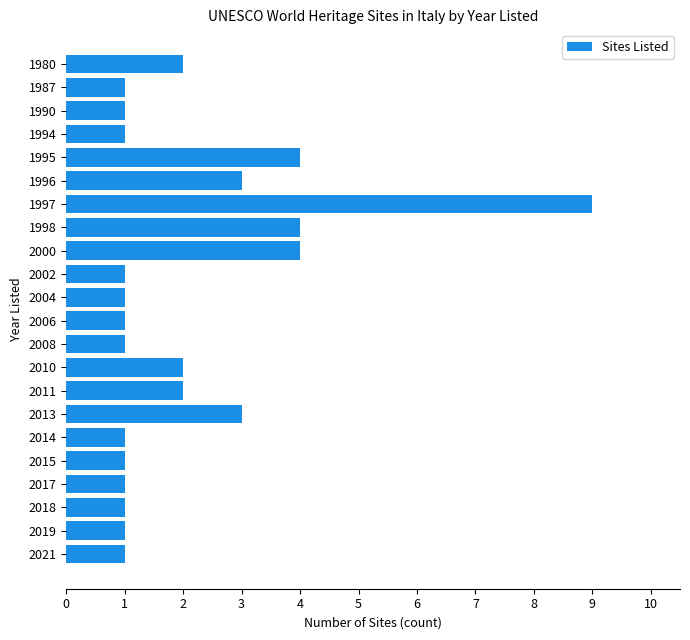

Is it true that the value at 1998 is 4?

True